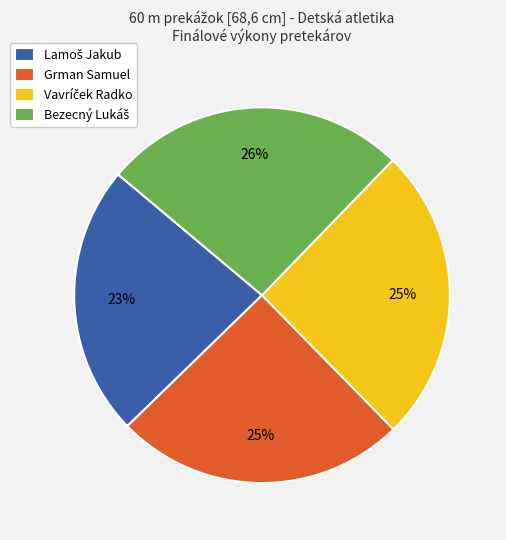

To the nearest percent, what is the average slice percentage?

25%